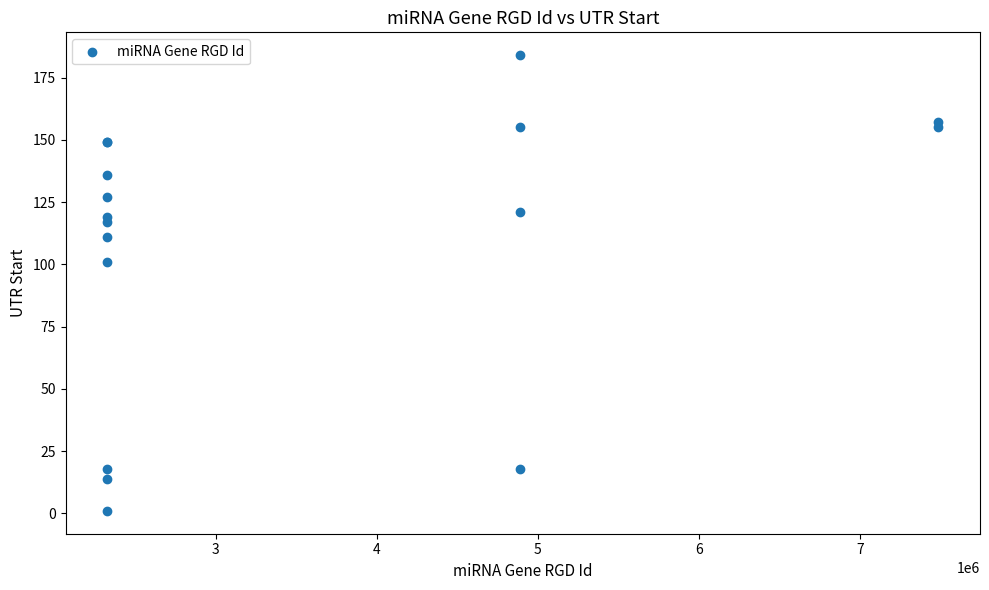

What Y value in the scatter plot is closest to 92?

101